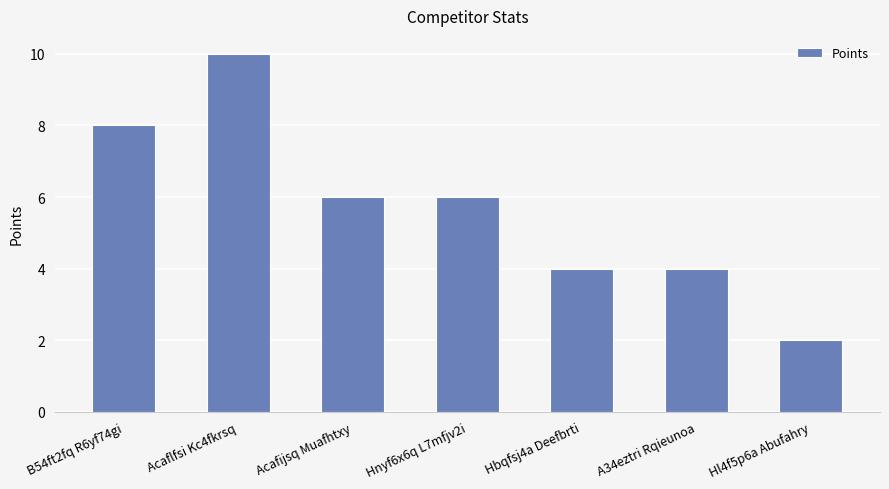

What is the sum of all values?

40